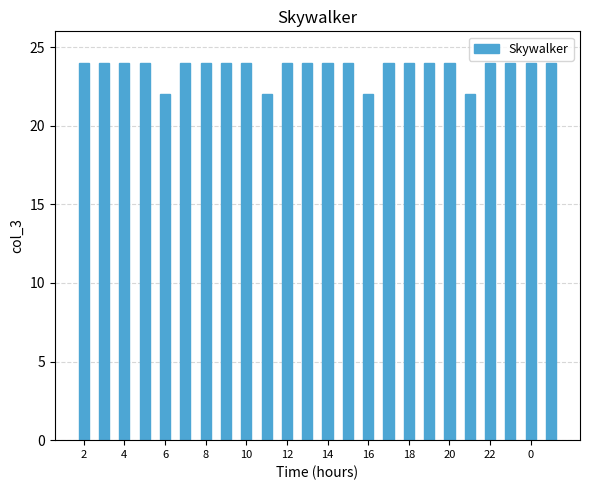

Does the chart contain any negative values?

No